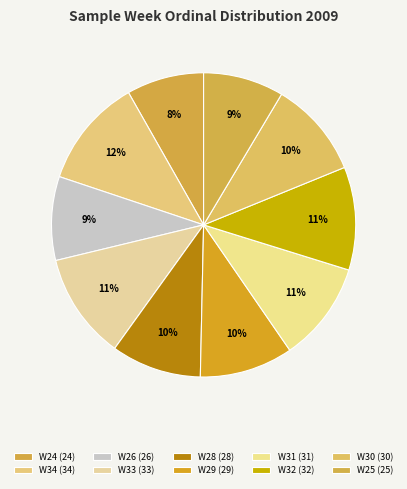

True or false: W28 accounts for 17% of the total.

False